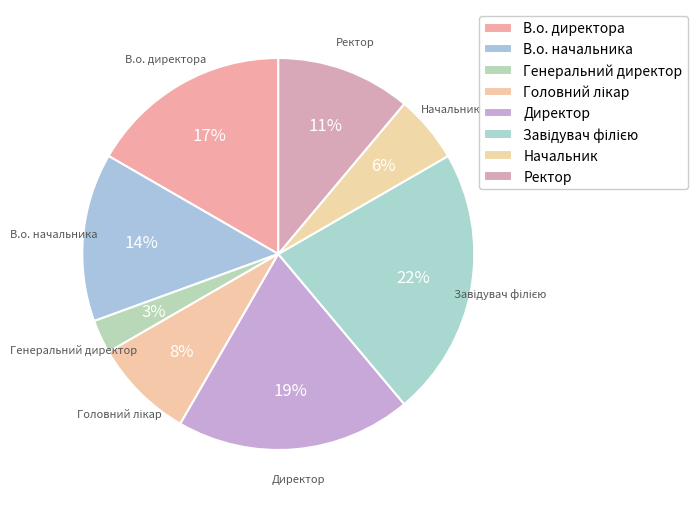

Which has a higher value, Завідувач філією or Ректор?

Завідувач філією